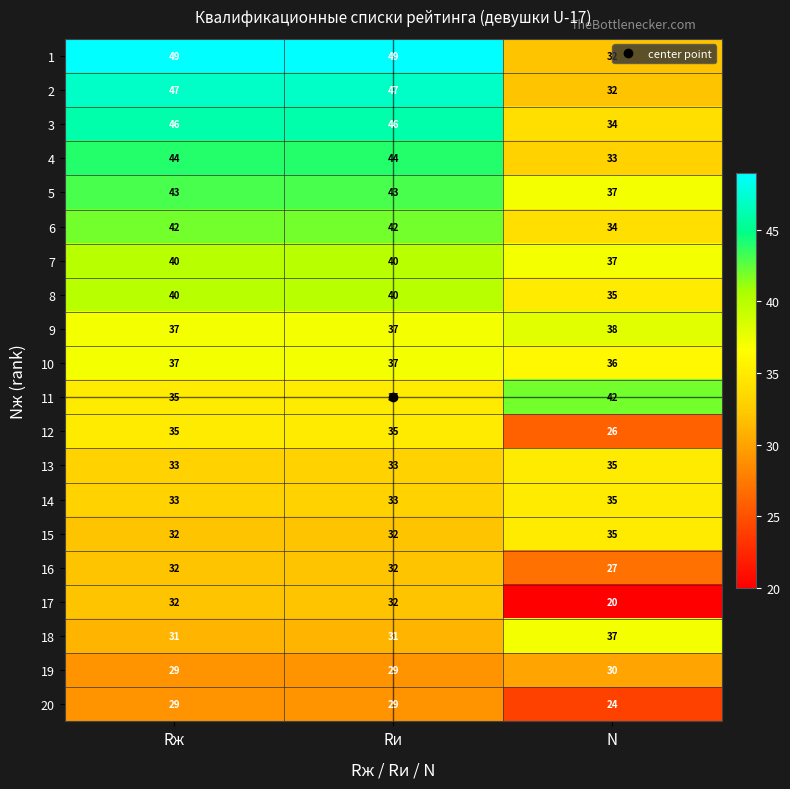

What is the spread (max minus min) of values at Rж?

20